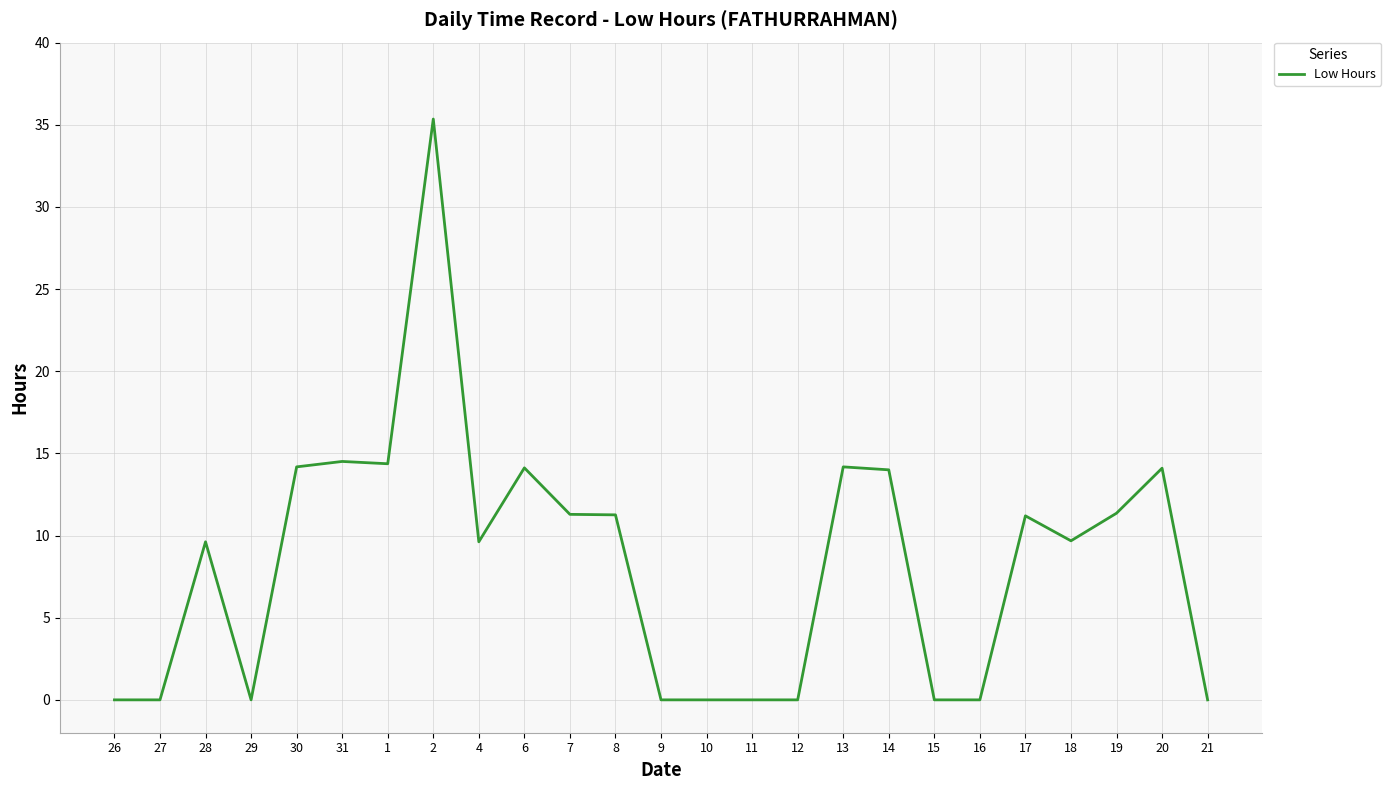

Is it true that the value at 14 is 20.1?

False